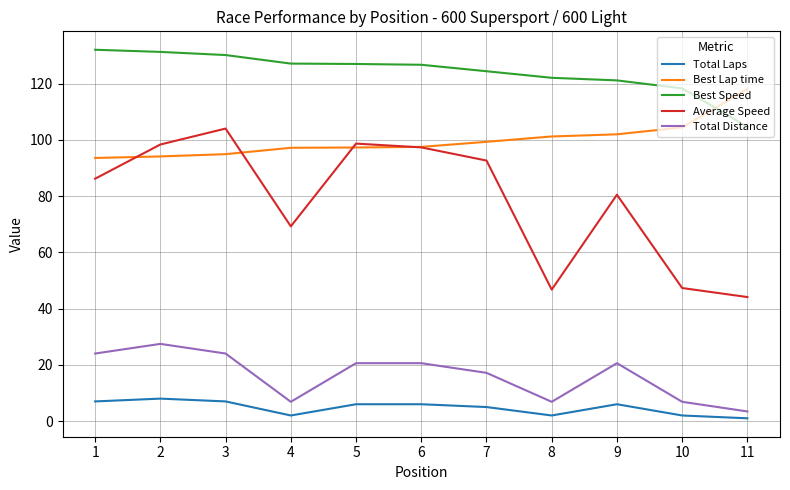

At which label is Total Distance closest to 15?

7